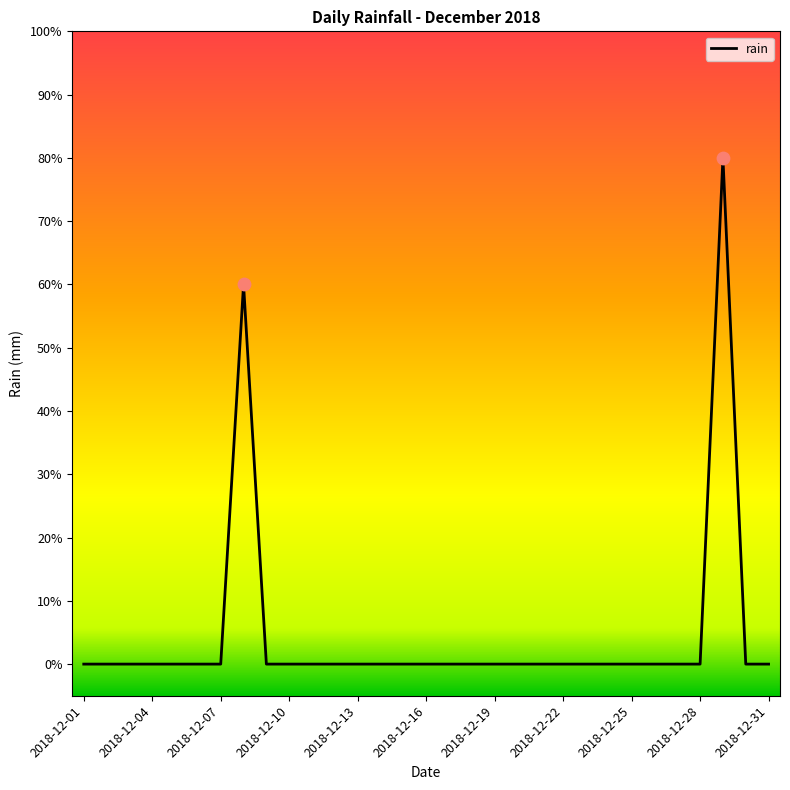

Does the chart have visible grid lines?

No